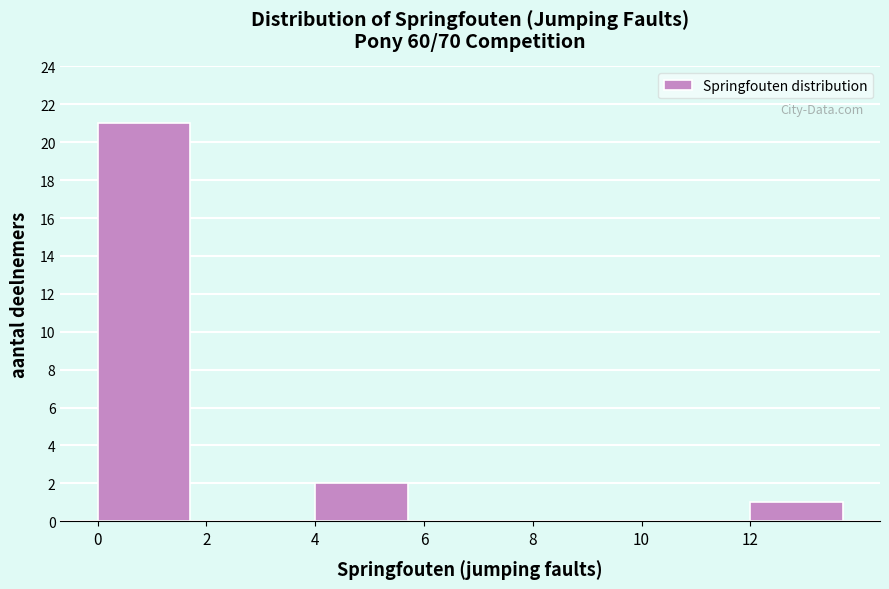

Over which range of the x-axis is the bar tallest?

0 to 2